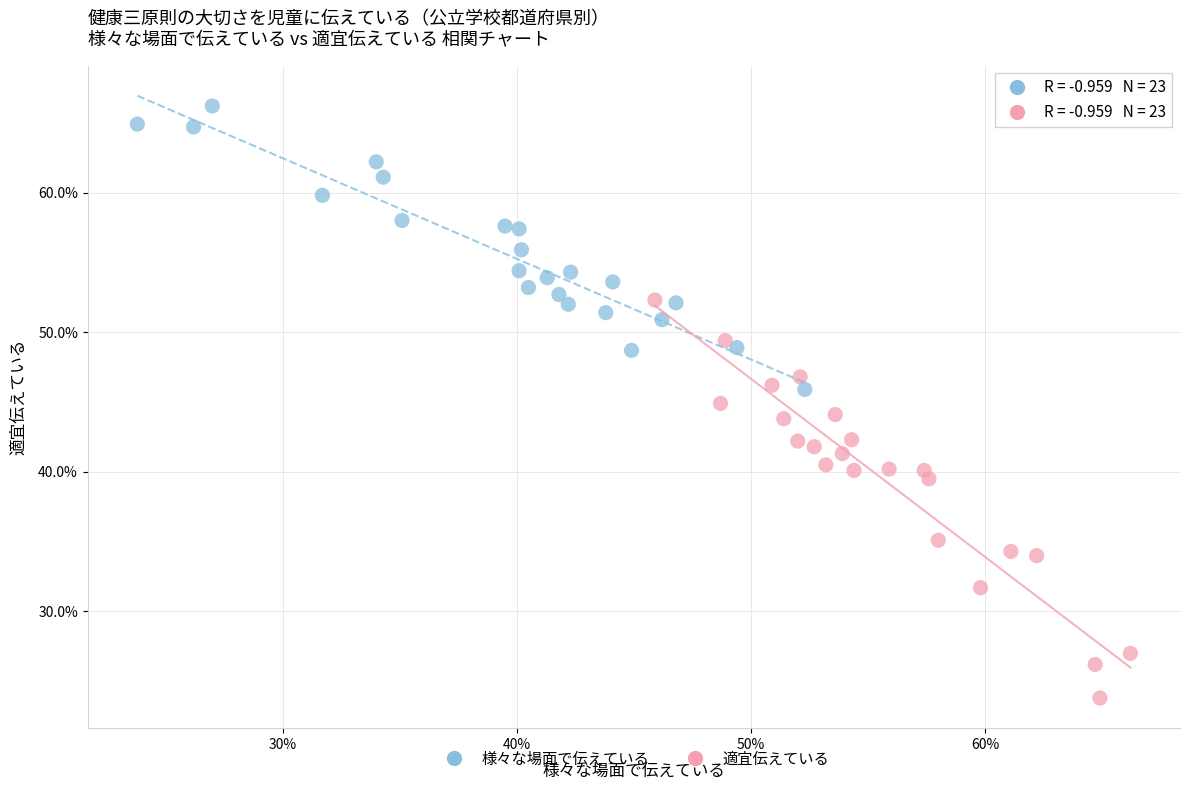

Which series reaches the maximum Y coordinate?

様々な場面で伝えている